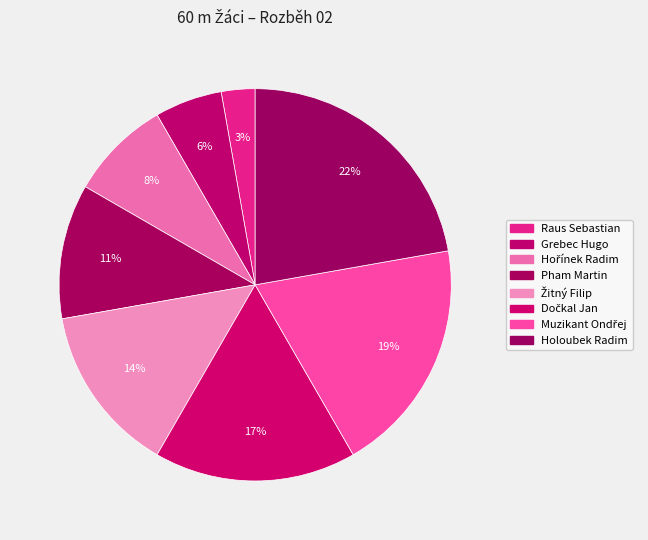

Count the number of slices in the pie.

8